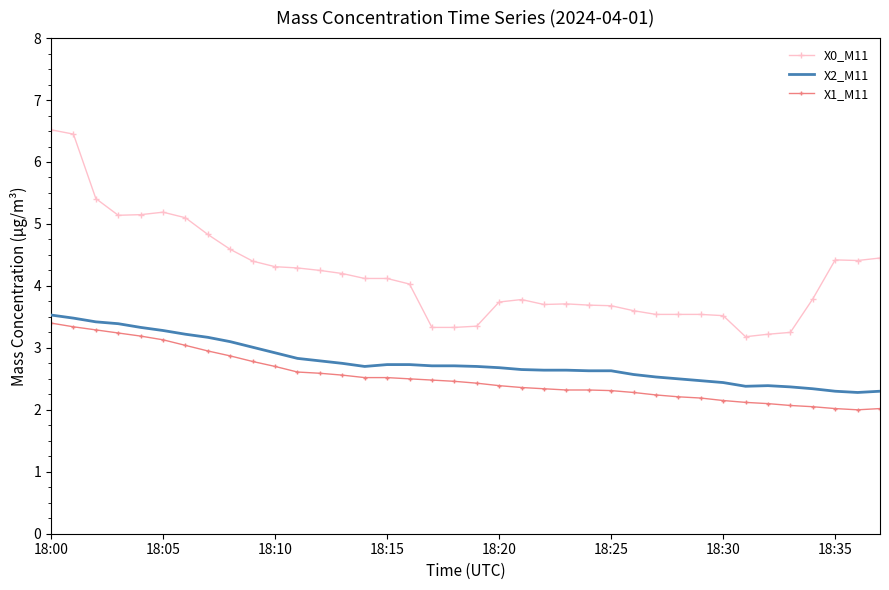

Which series has the largest total across all categories?

X0_M11